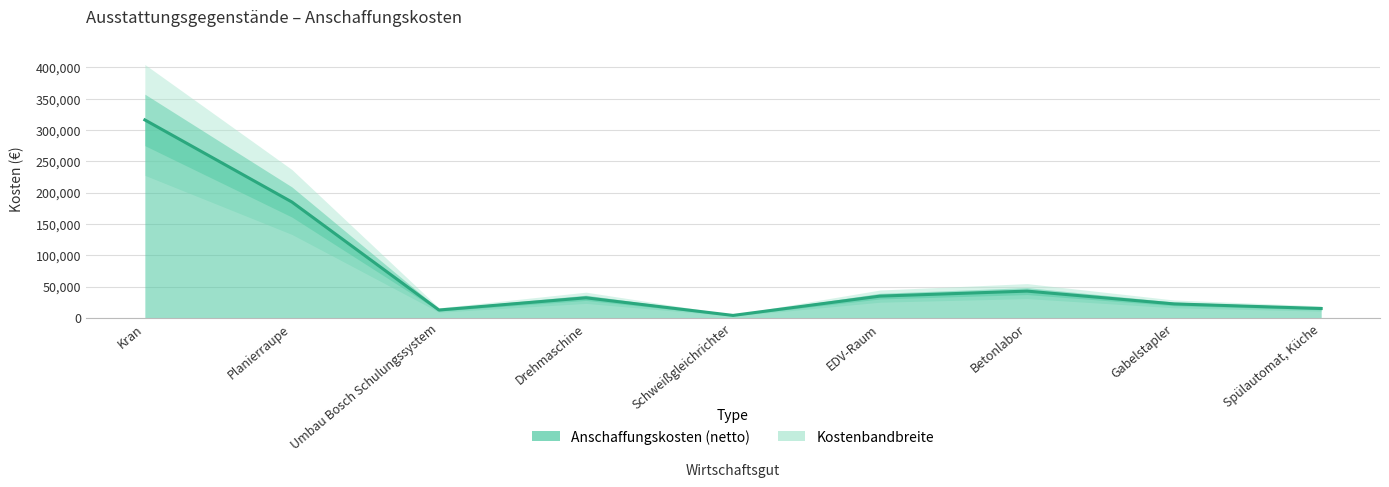

Reading left to right, what are all the values shown in this chart?

Kran=316000.0	Planierraupe=185000.0	Umbau Bosch Schulungssystem=12594.4	Drehmaschine=32113.0	Schweißgleichrichter=3988.2	EDV-Raum=34802.8	Betonlabor=42783.0	Gabelstapler=22350.0	Spülautomat, Küche=15000.0